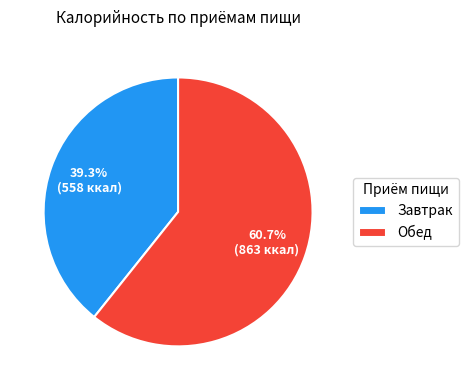

Between Завтрак and Обед, which is larger?

Обед